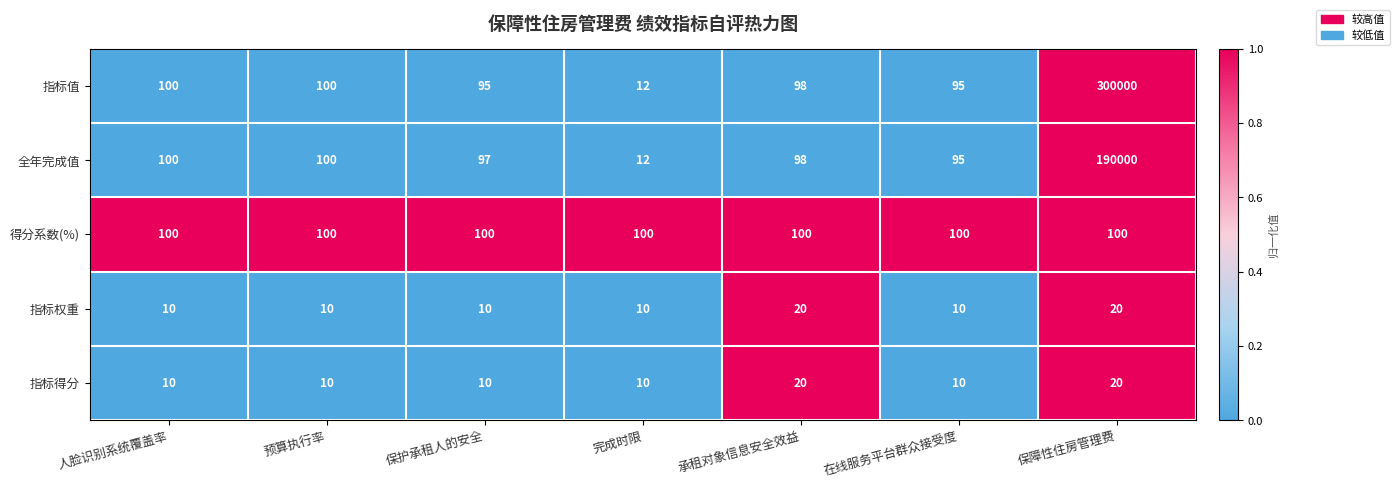

Which label corresponds to the largest value in the chart?

保障性住房管理费